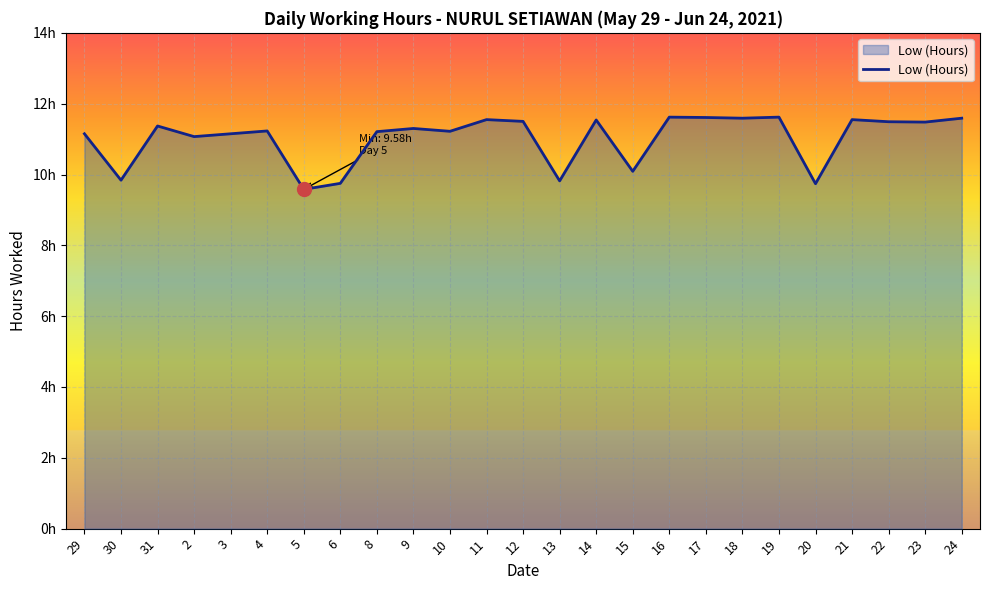

Reading left to right, transcribe all the data shown in this chart.

11.2	9.8	11.4	11.1	11.2	11.2	9.6	9.8	11.2	11.3	11.2	11.6	11.5	9.8	11.5	10.1	11.6	11.6	11.6	11.6	9.7	11.6	11.5	11.5	11.6